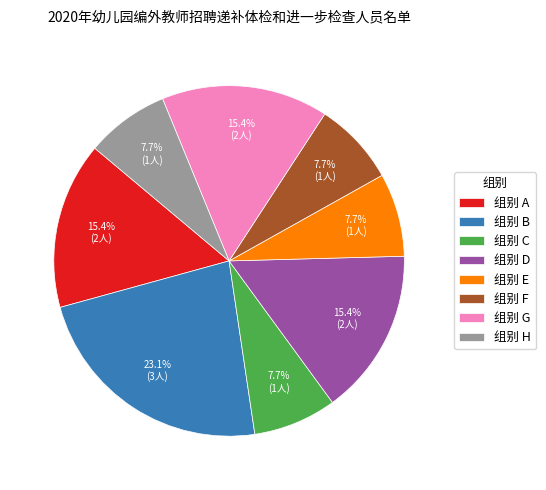

Is there any slice that represents more than half of the pie?

No